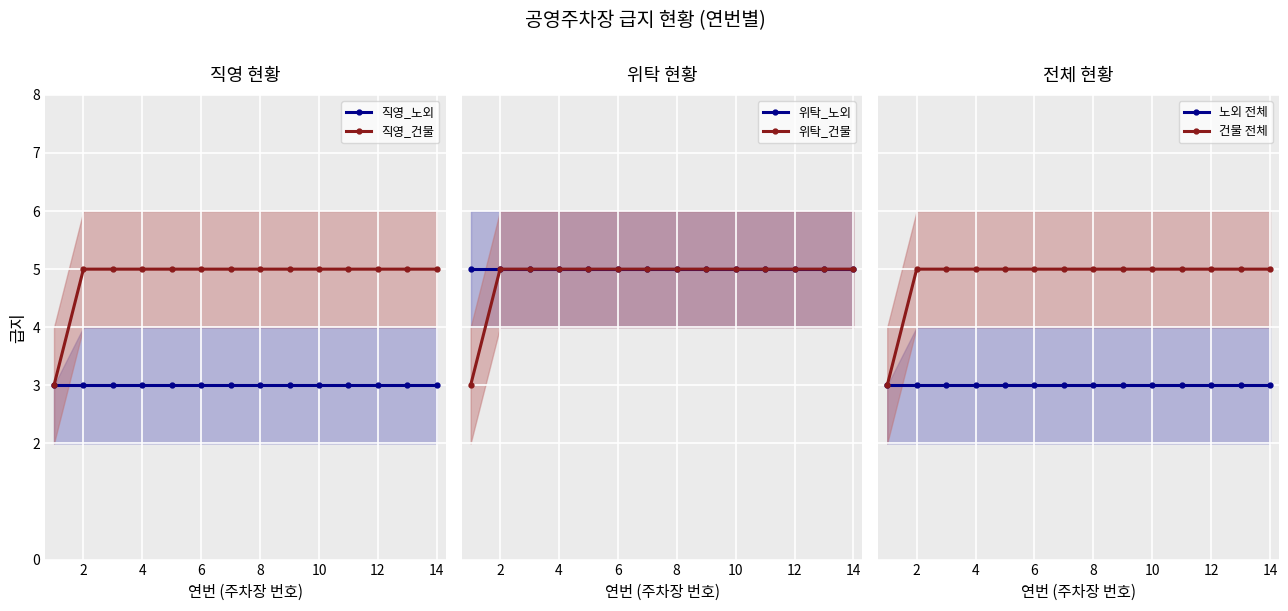

True or false: 직영_노외 and 노외 전체 intersect in this chart.

False